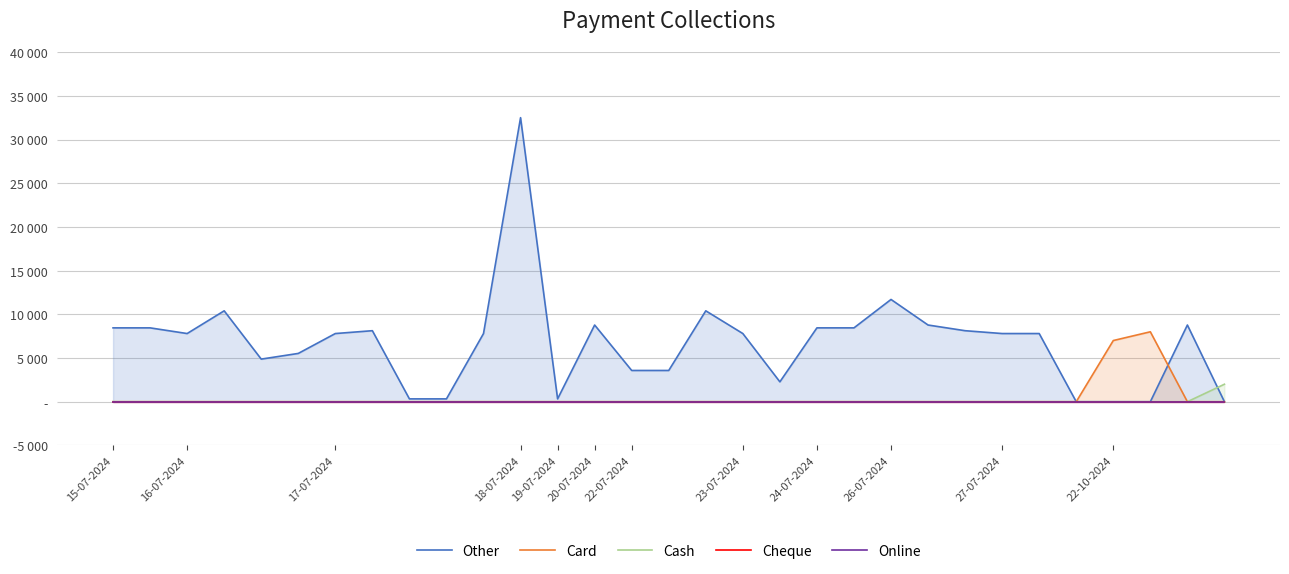

What are all the series names shown in the legend?

Other, Card, Cash, Cheque, Online